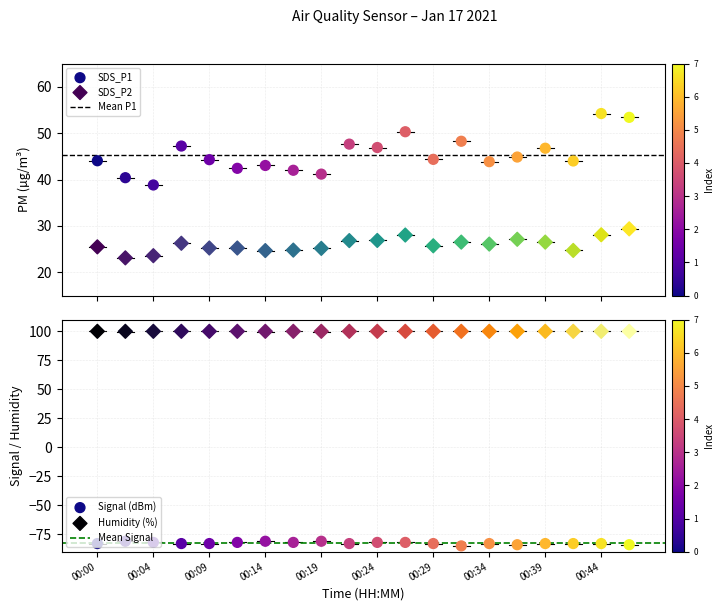

At how many categories does at least one series exceed -58?

20